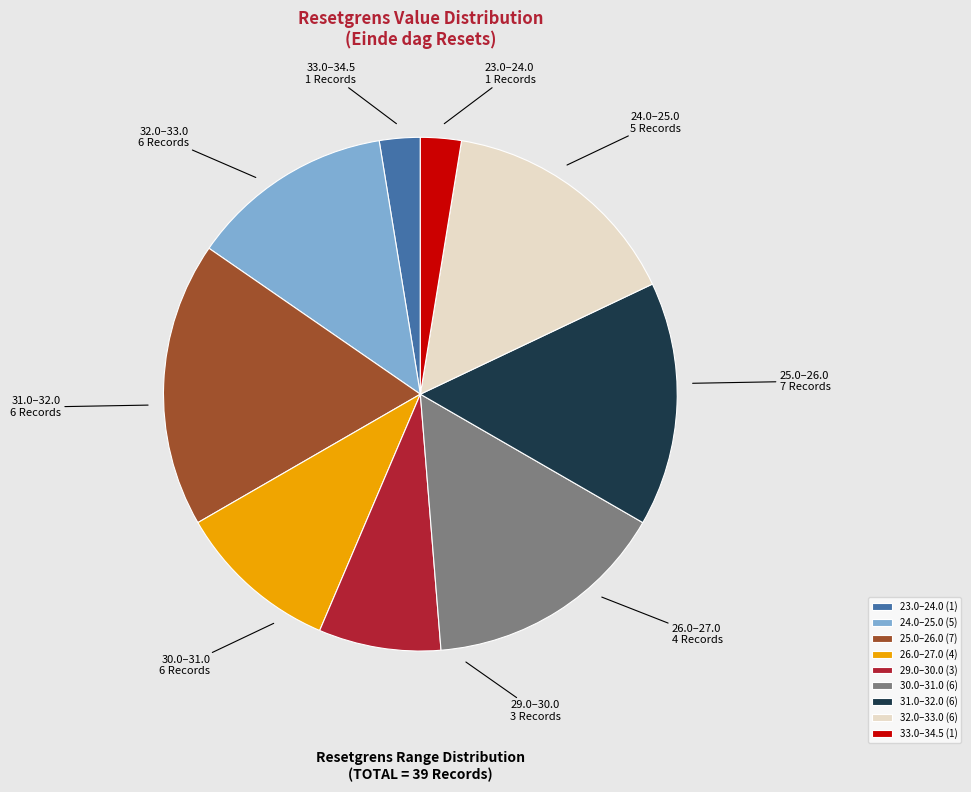

Is the sum of 23.0–24.0 and 31.0–32.0 greater than half?

No